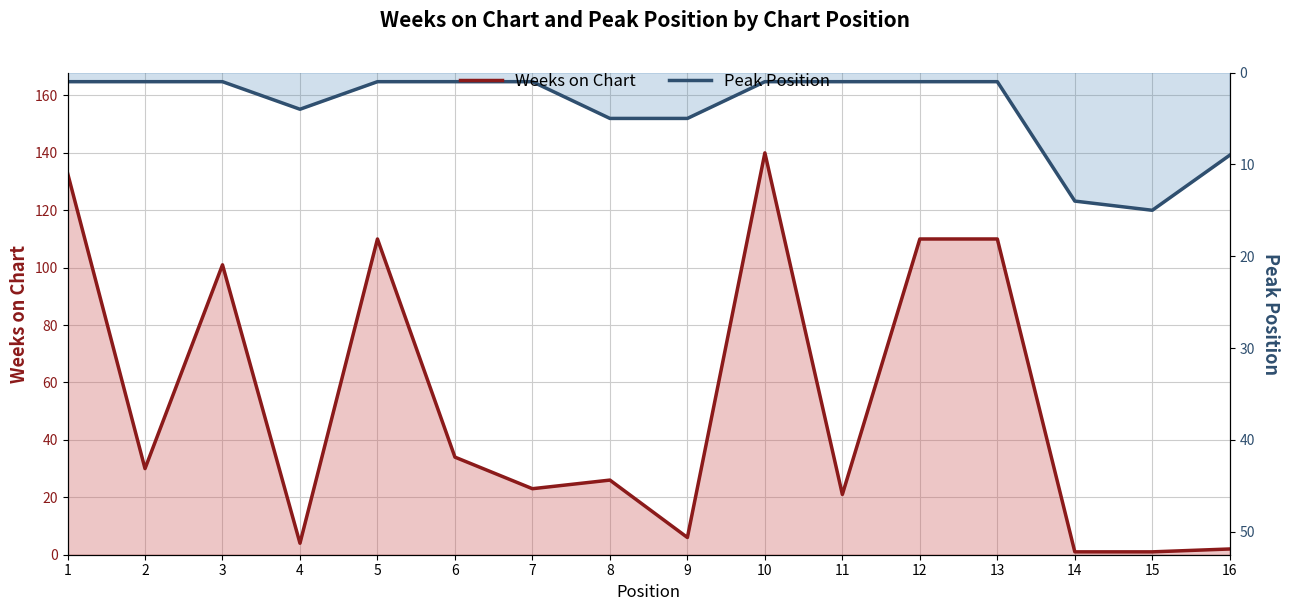

Where is the first local maximum for Peak Position?

4